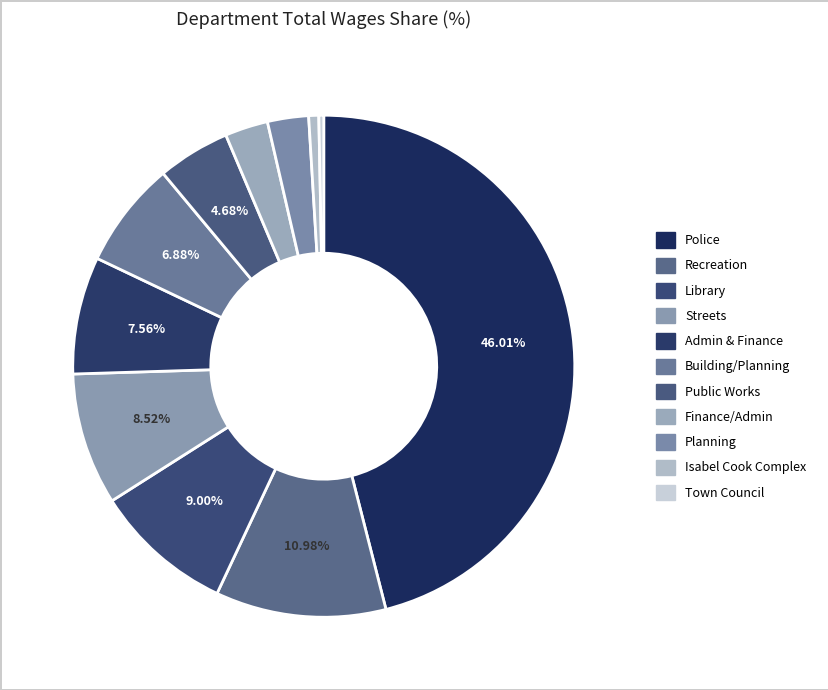

How many slices are in this pie chart?

11